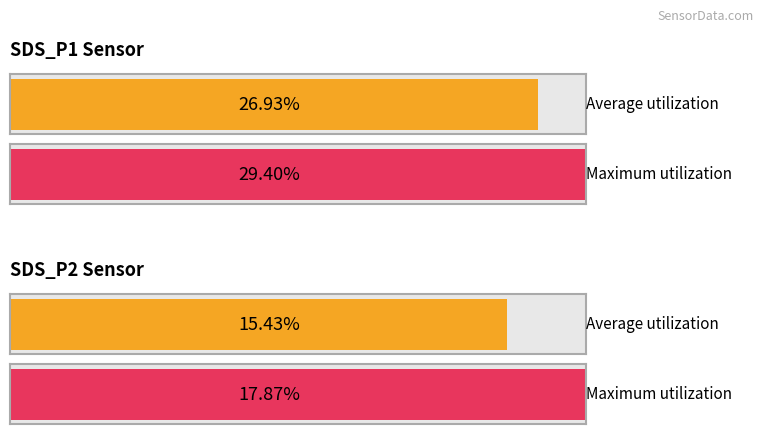

Rank the series by their average value, from lowest to highest.

SDS_P2, SDS_P1